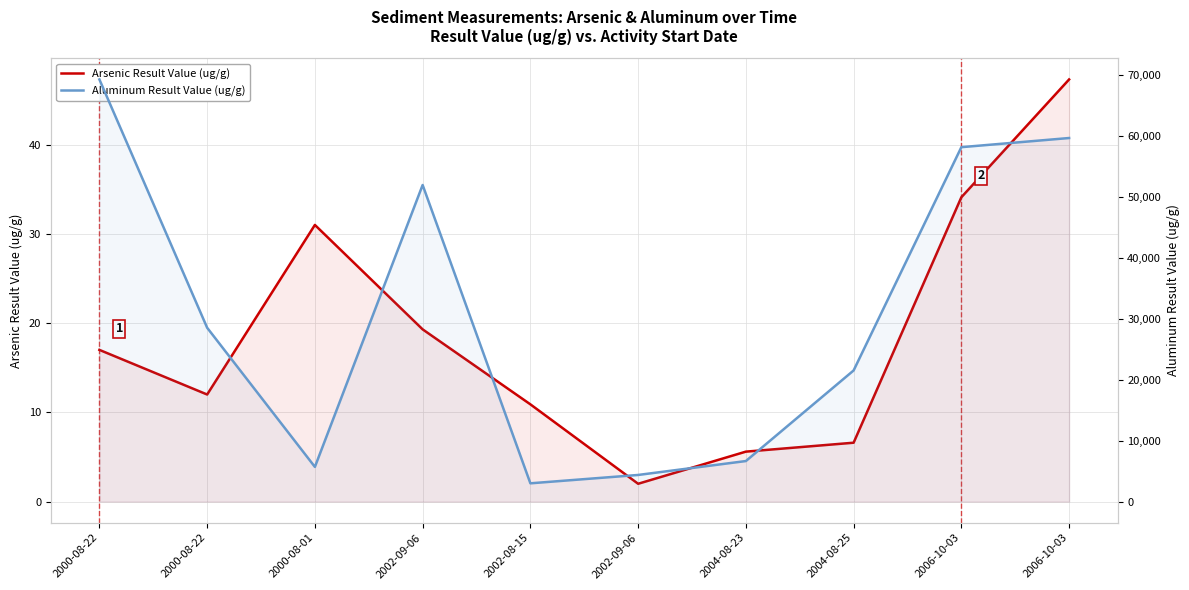

What is the smallest value displayed?

2.0